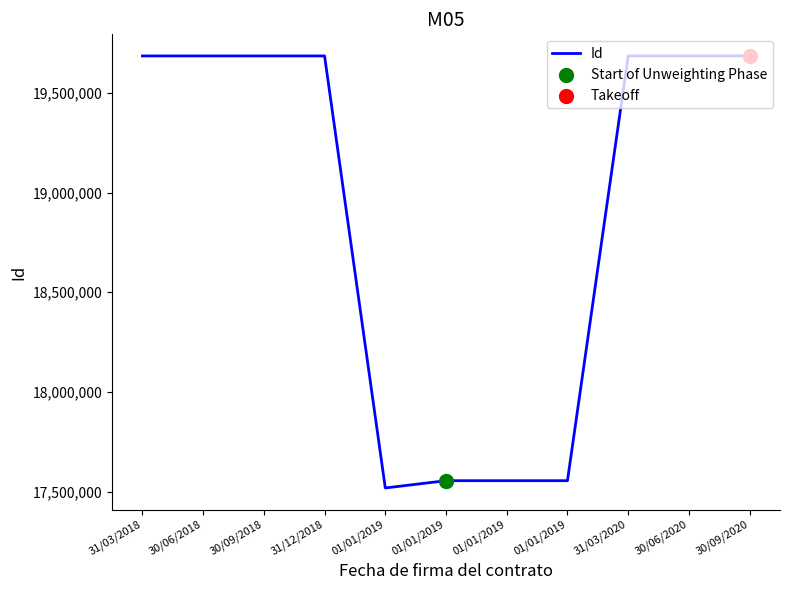

Approximately how many times larger is the value at 30/06/2018 compared to 31/12/2018?

1.0